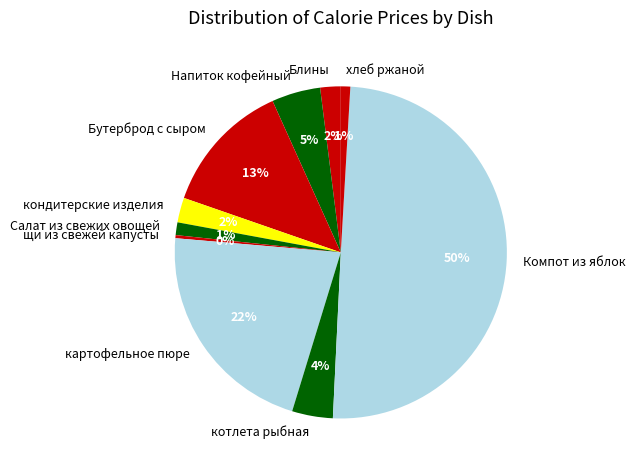

Is the sum of Салат из свежих овощей and Напиток кофейный greater than half?

No